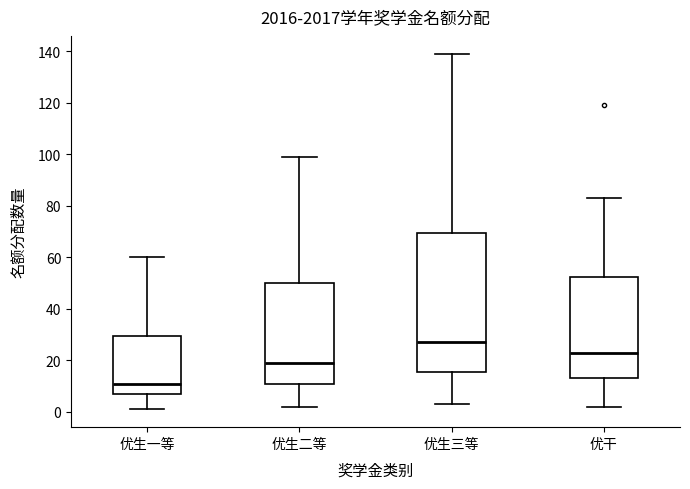

Reading left to right, transcribe this box plot: for each box, give where its median line is, the range the box spans, and where its two whiskers end, as read against the y-axis. The values are not printed on the chart, so give them approximately, as read against the axis.

优生一等: median 12, box 8 to 30, whiskers 2 to 60
优生二等: median 20, box 12 to 50, whiskers 2 to 100
优生三等: median 28, box 16 to 70, whiskers 4 to 140
优干: median 24, box 14 to 52, whiskers 2 to 84